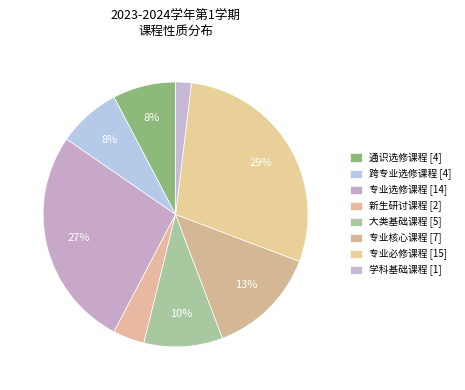

What is the largest slice in the pie chart?

专业必修课程